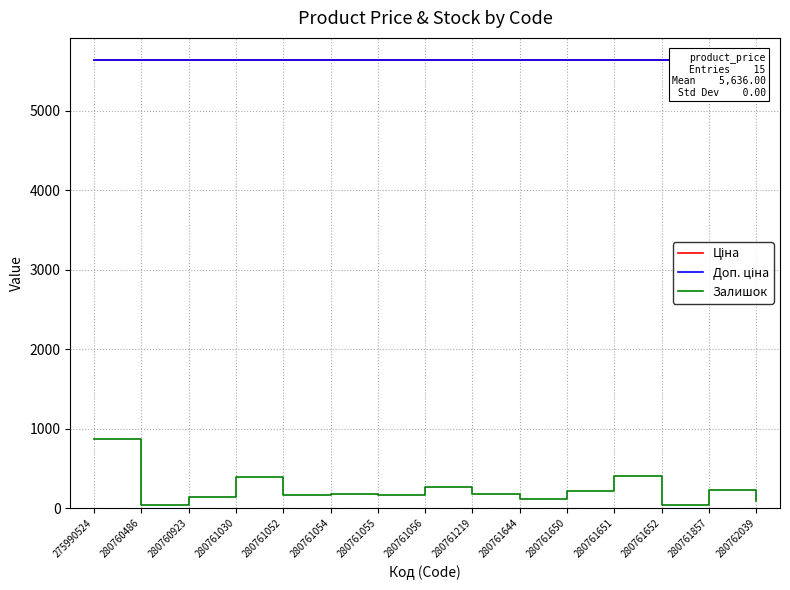

At how many categories does at least one series exceed 2095?

15